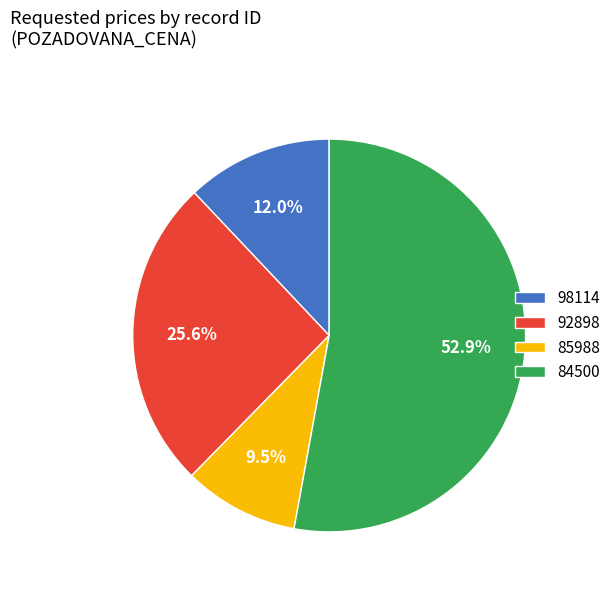

The 92898 slice represents 26% of the pie. True or false?

True